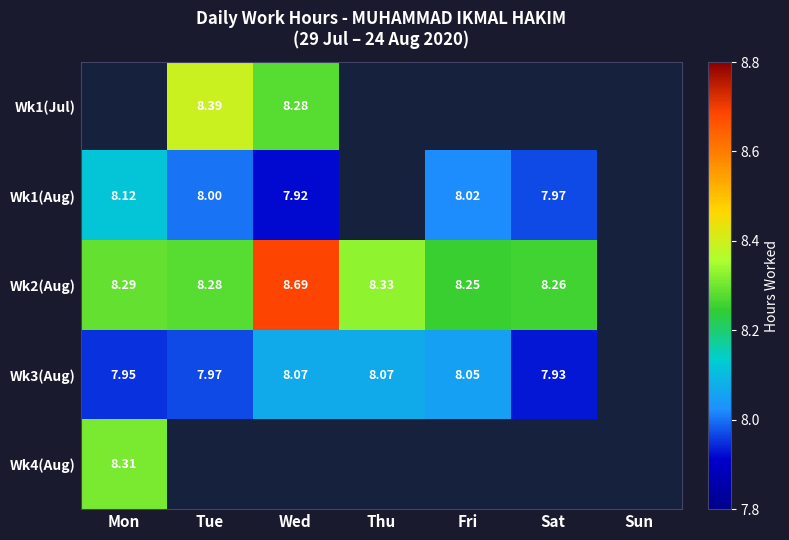

At which category does the chart reach its peak across all series?

Wed